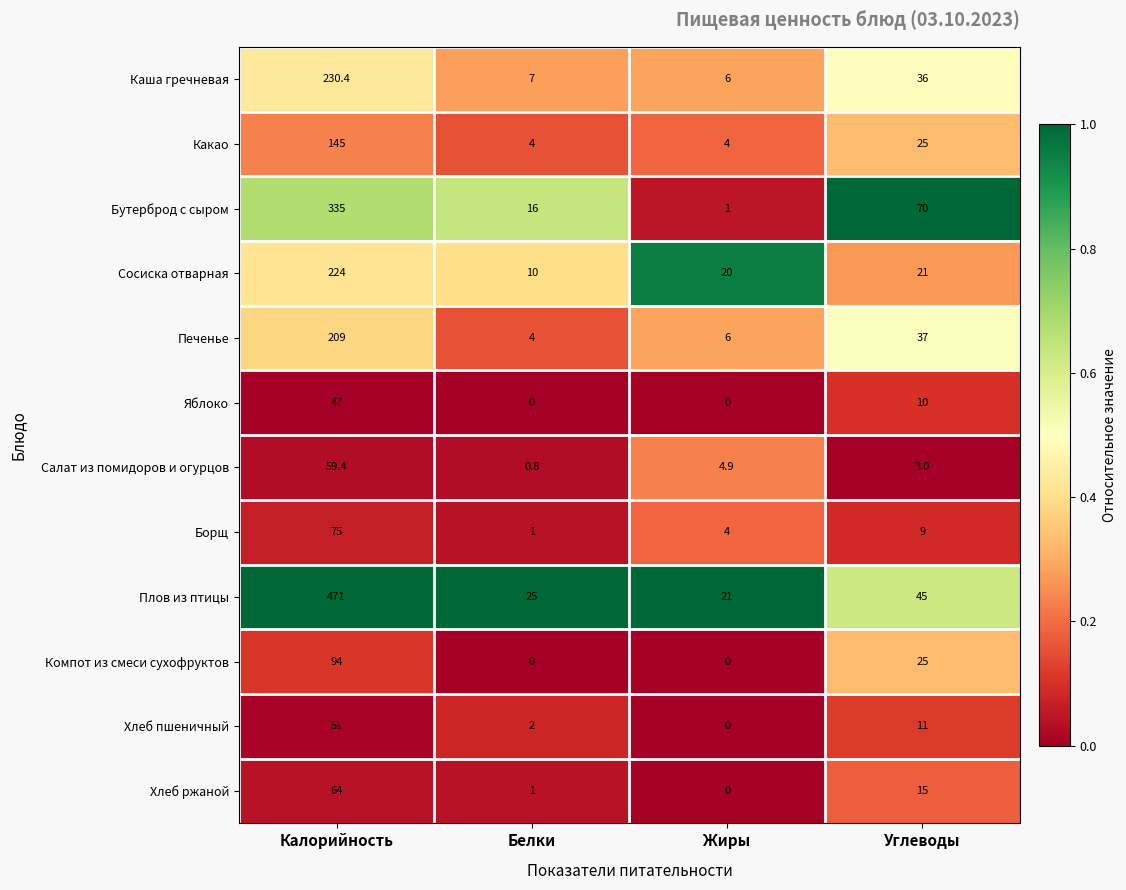

Is it true that Яблоко equals 63.3 at Калорийность?

False